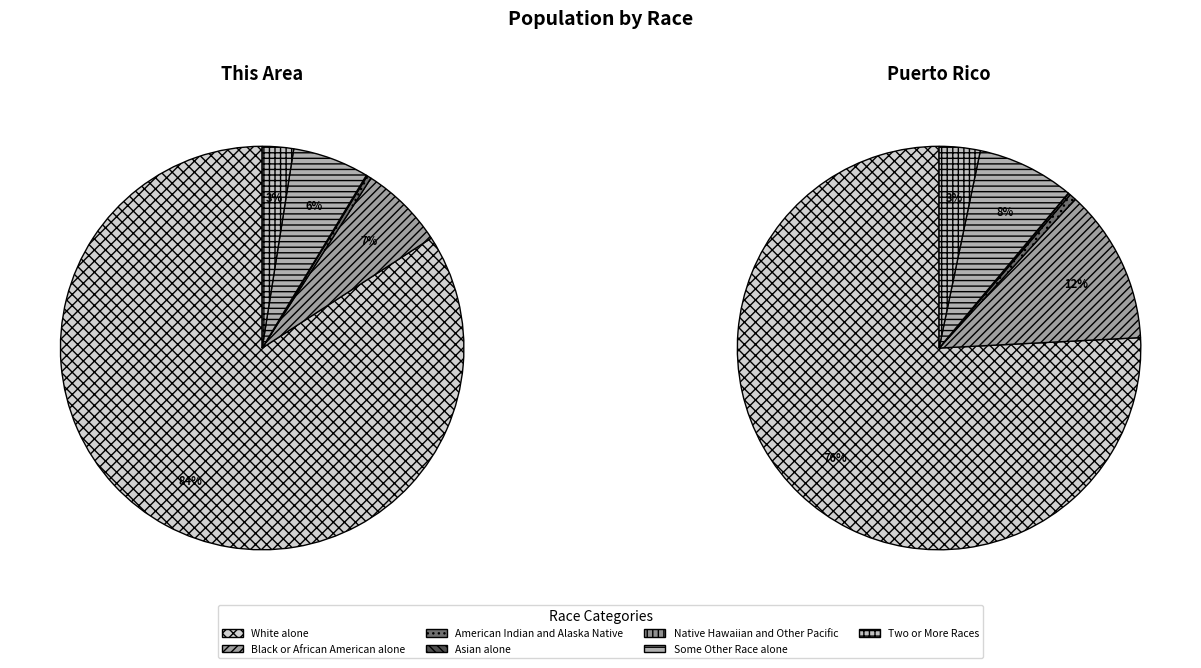

Is it true that White alone is 89% of the pie?

False